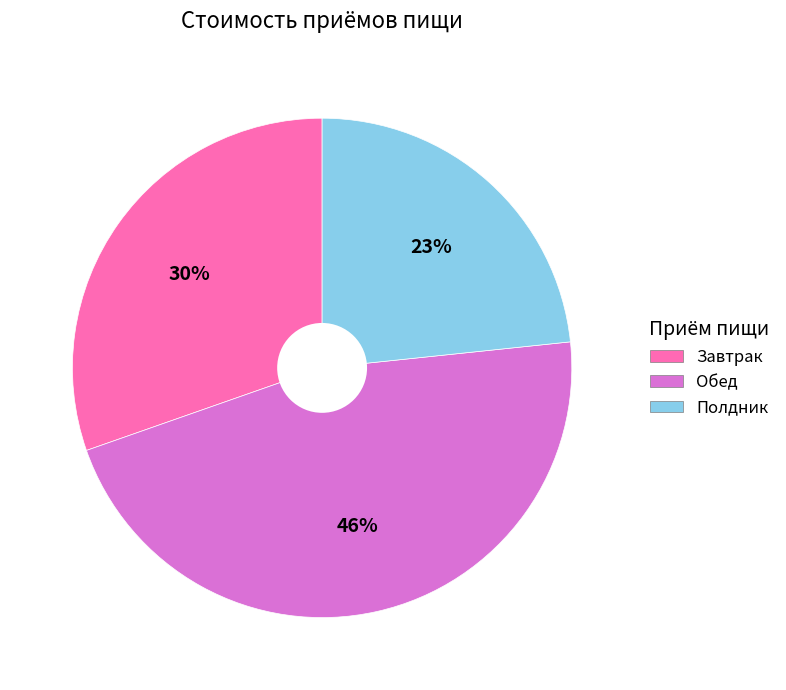

Between Обед and Завтрак, which is larger?

Обед